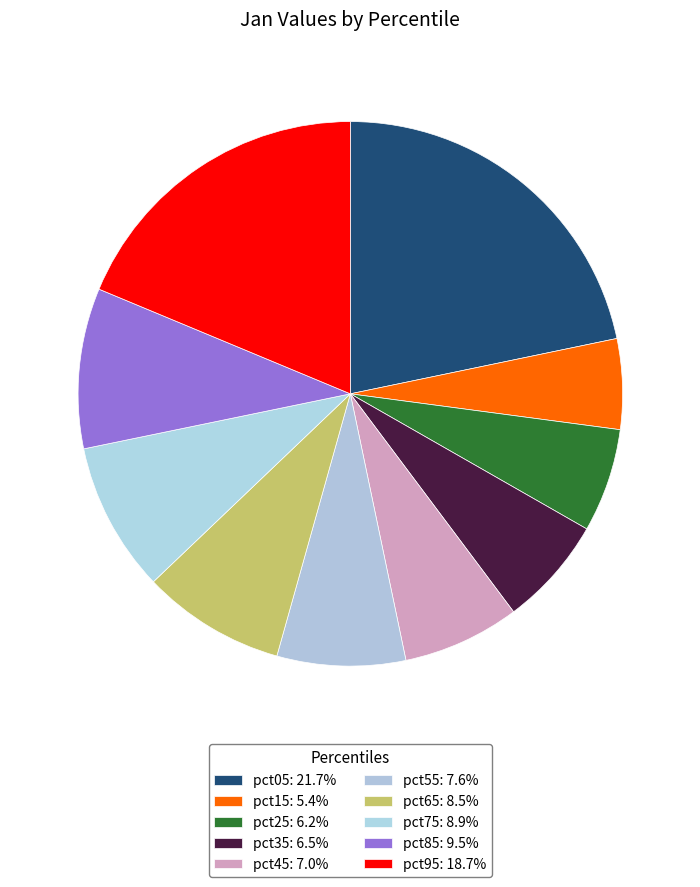

What is the smallest slice in the pie chart?

pct15